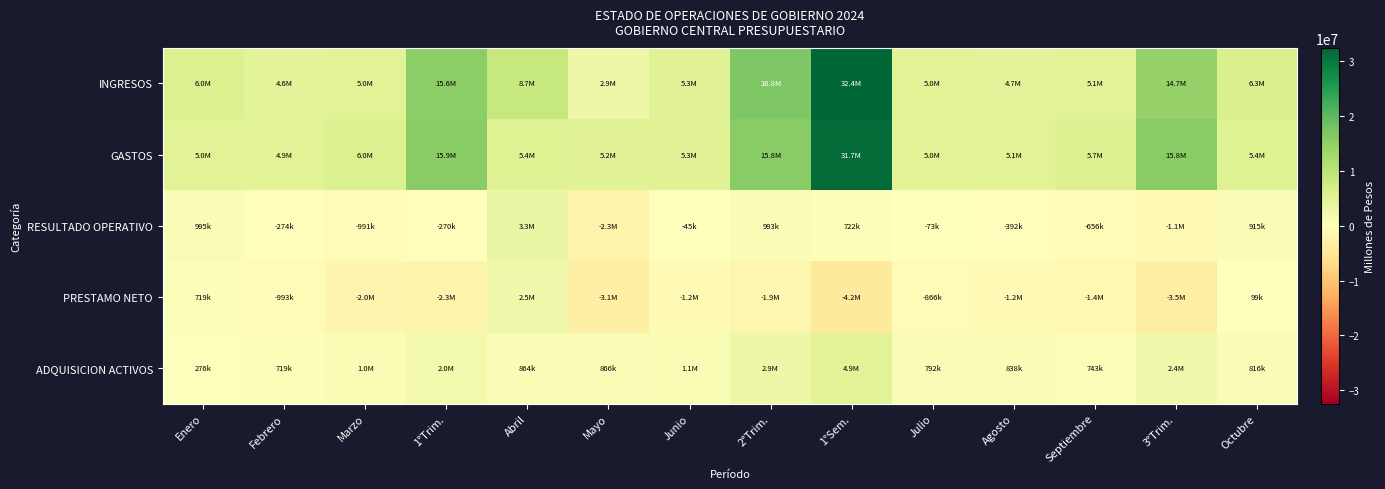

At which category is the sum across all series the highest?

1°Sem.